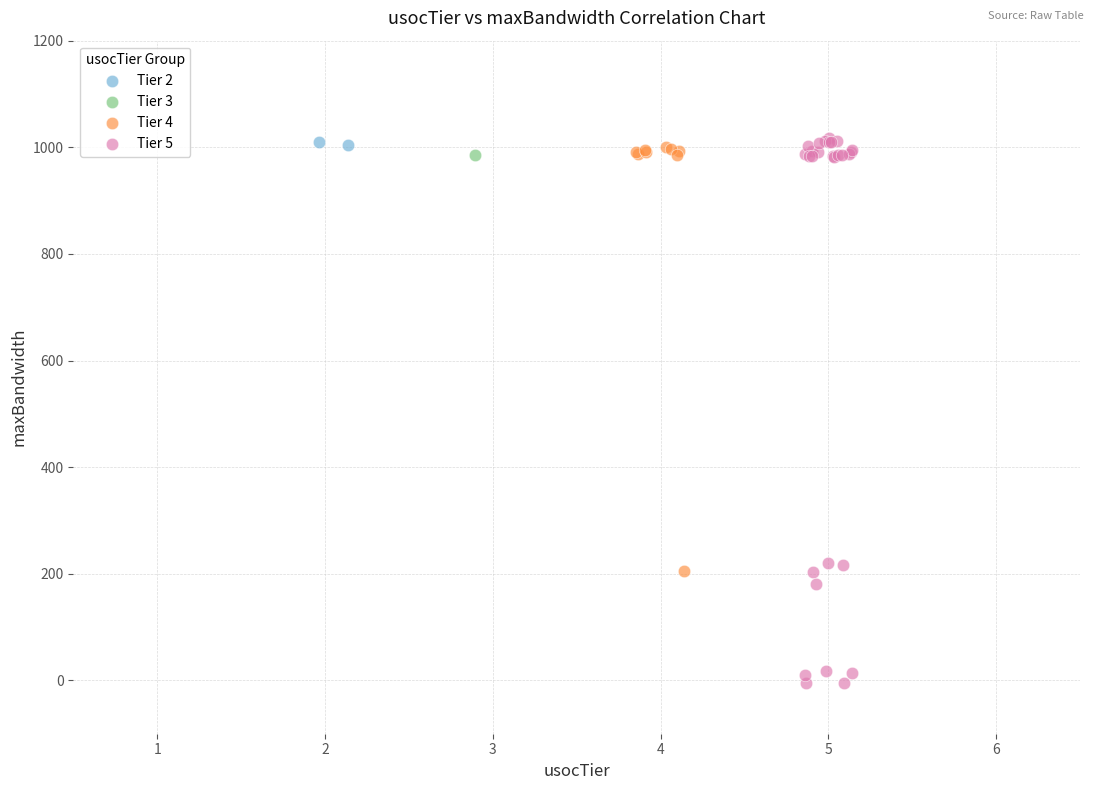

Which series contains the lowest Y value?

Tier 5